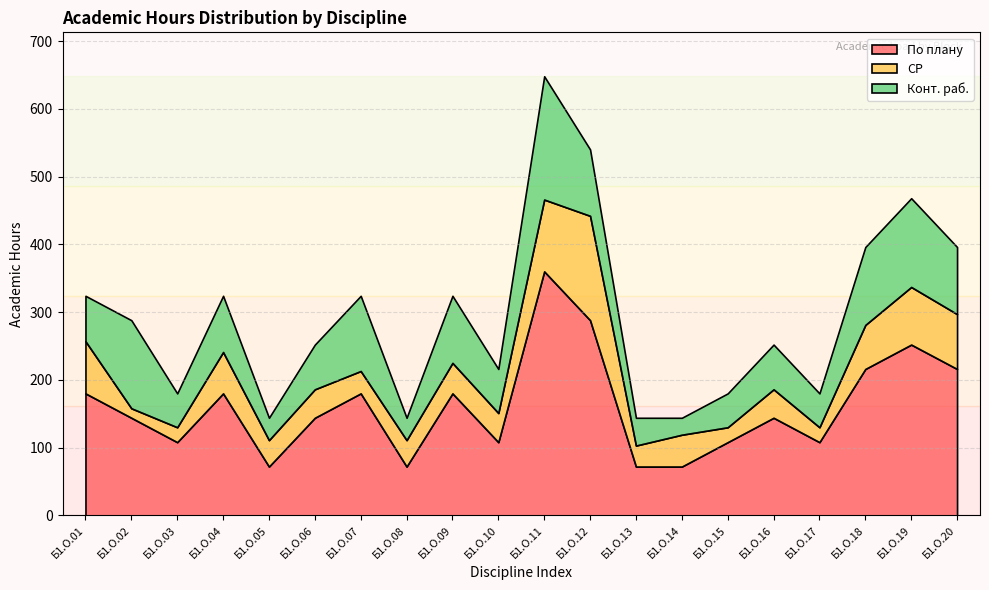

Which has a higher value, Б1.О.16 or Б1.О.02?

Б1.О.16